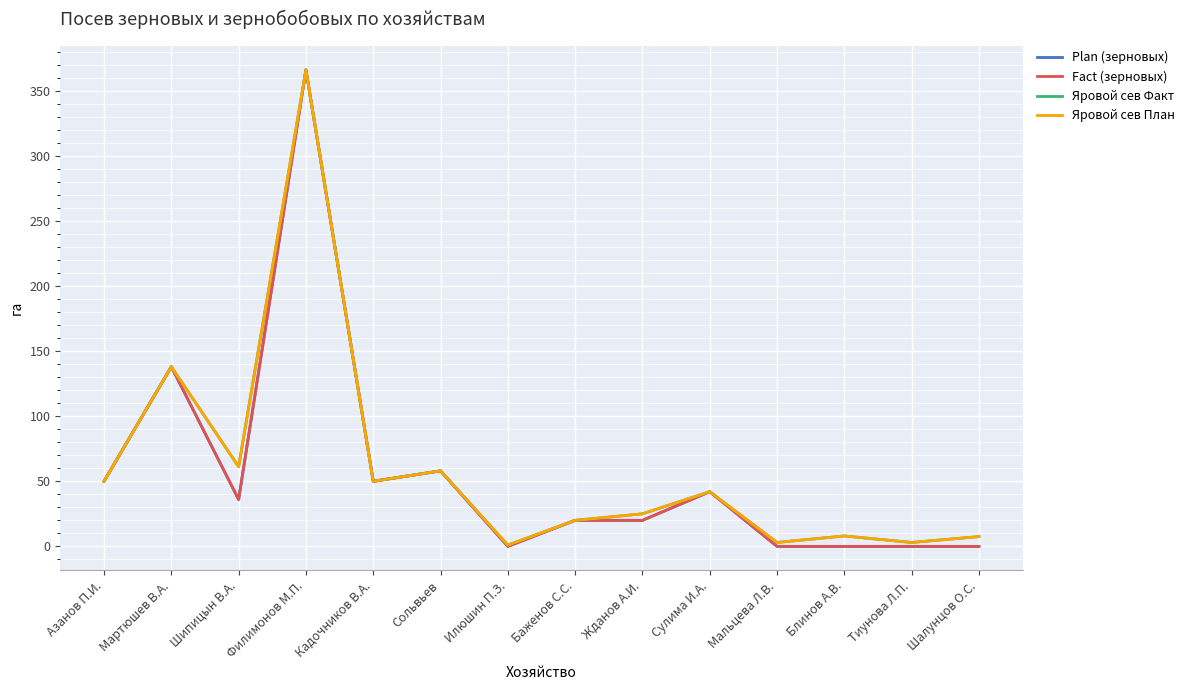

Where is the first local maximum for Fact (зерновых)?

Мартюшев В.А.